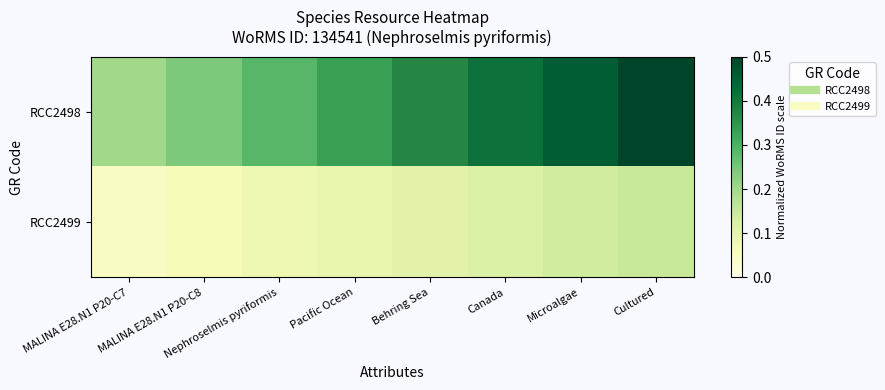

At which category is the sum across all series the highest?

Cultured